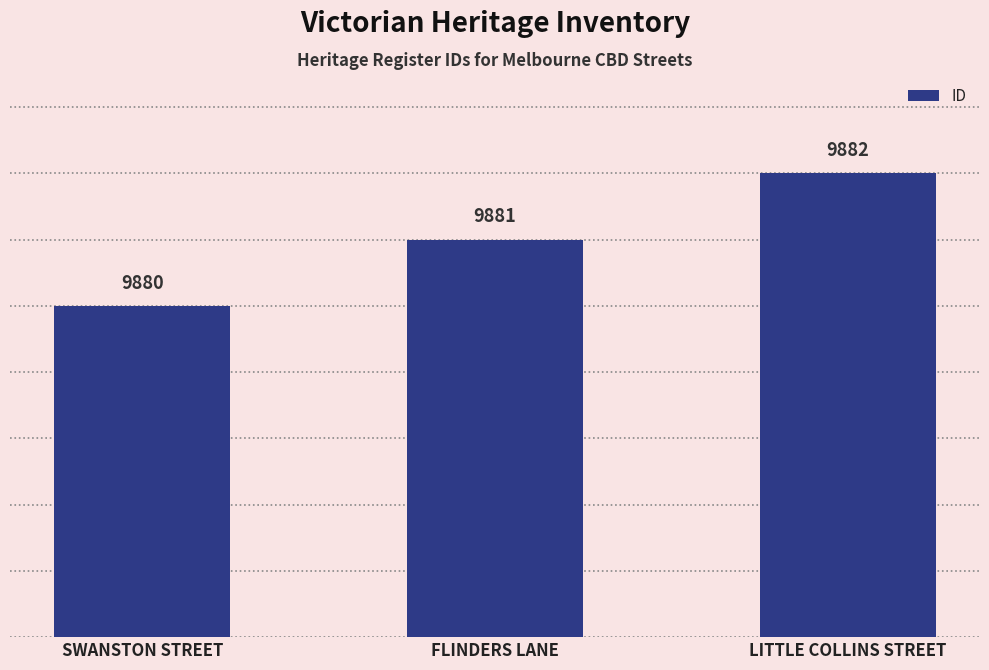

What is the average value?

9881